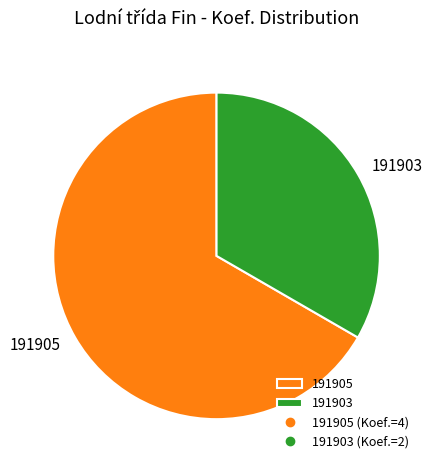

Rank the categories by value from highest to lowest.

191905, 191903